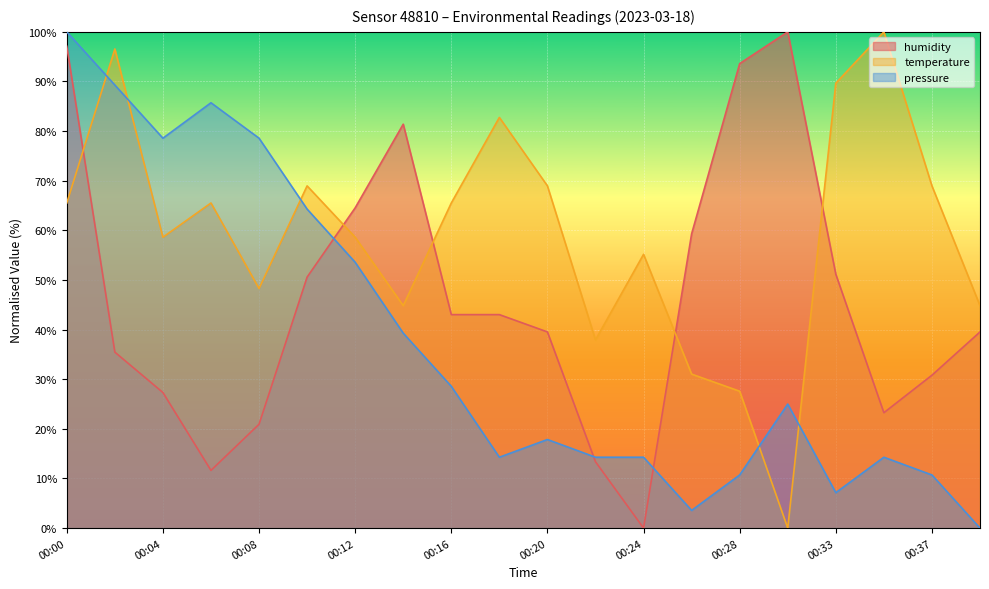

True or false: temperature has more than 0 points higher than both neighbors.

True